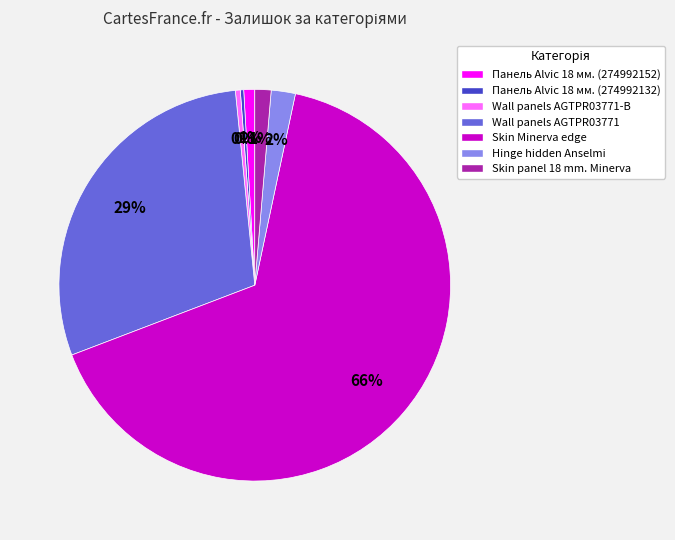

The Hinge hidden Anselmi slice represents 15% of the pie. True or false?

False